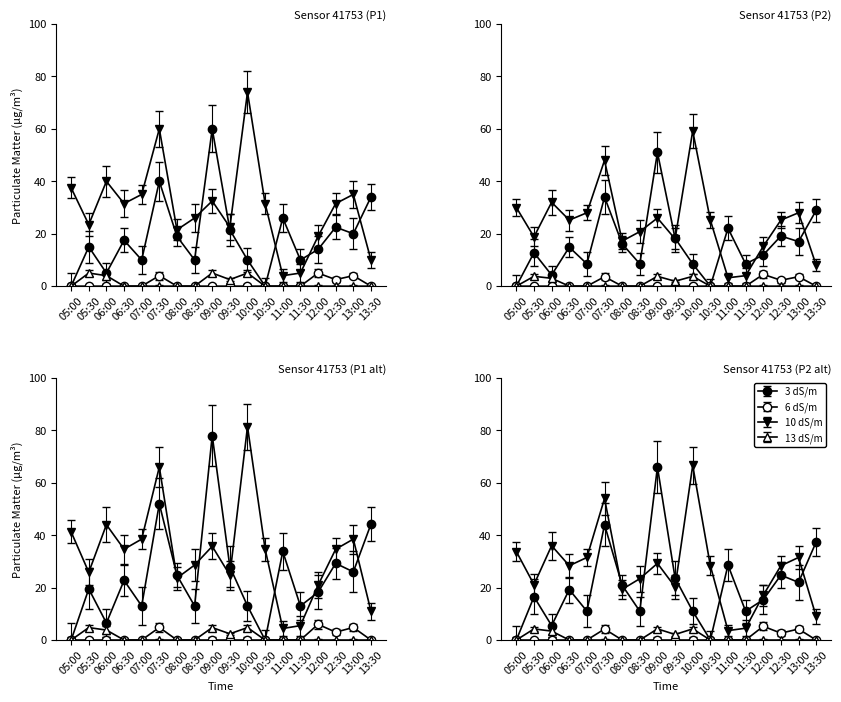

What is the spread (max minus min) of values at 11:00?

26.0